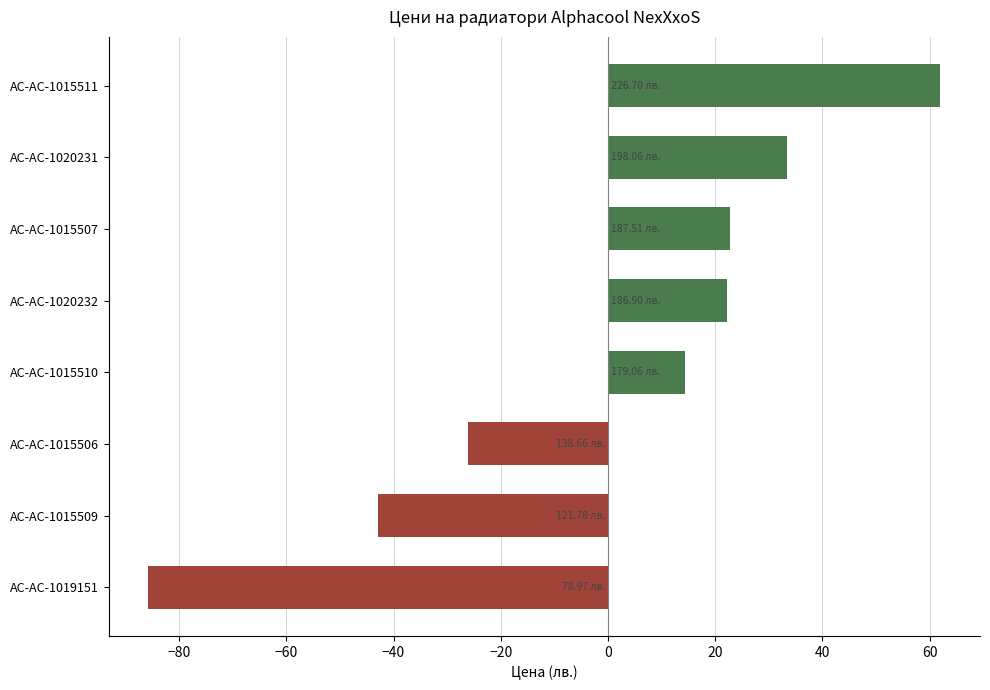

What is the sum of the values at AC-AC-1015511 and AC-AC-1015509?

19.1